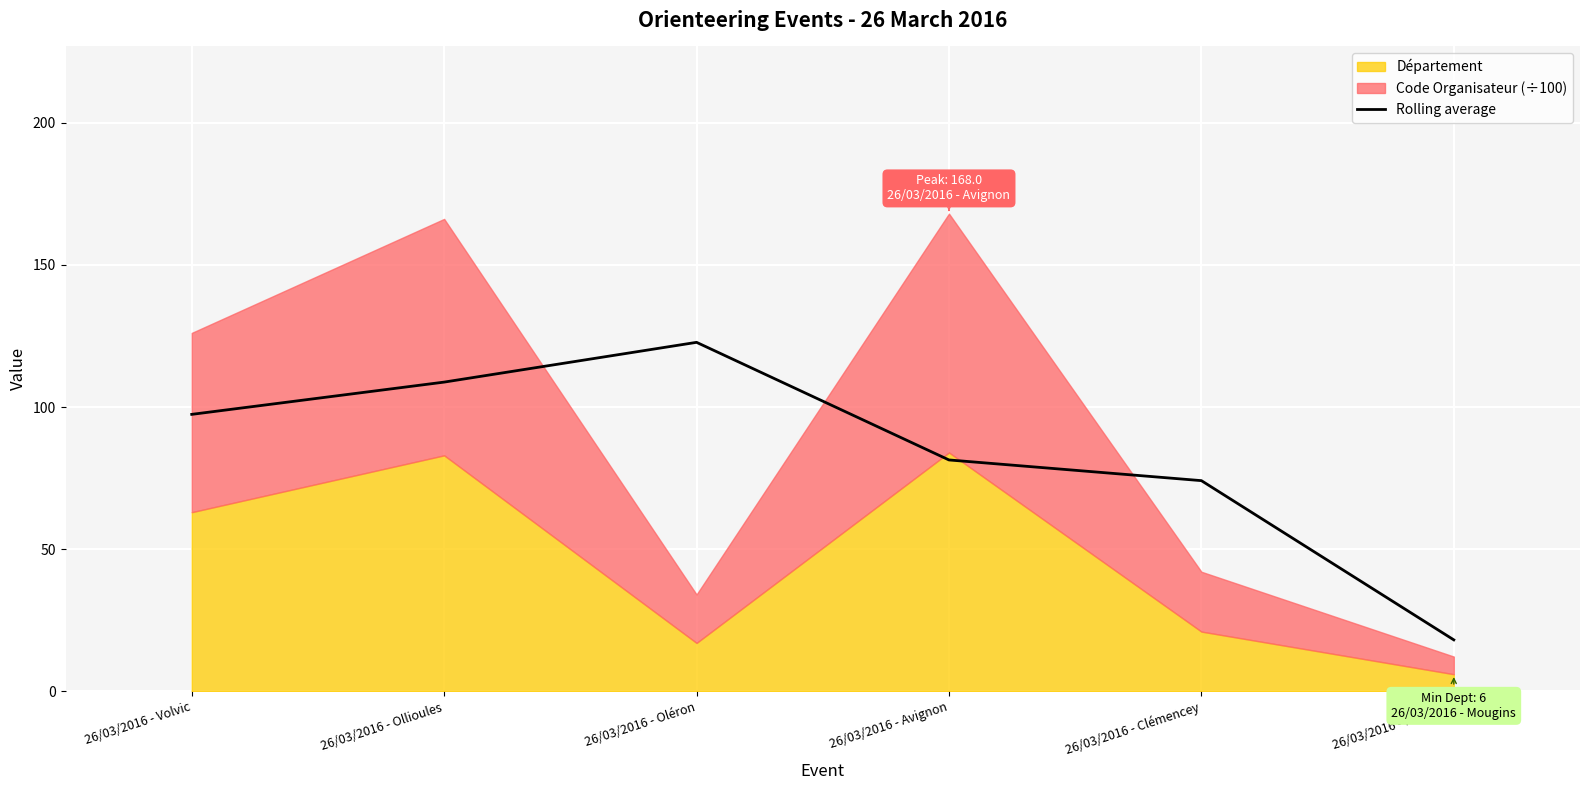

True or false: Rolling average has a value of 18.1 at 26/03/2016 - Mougins.

True